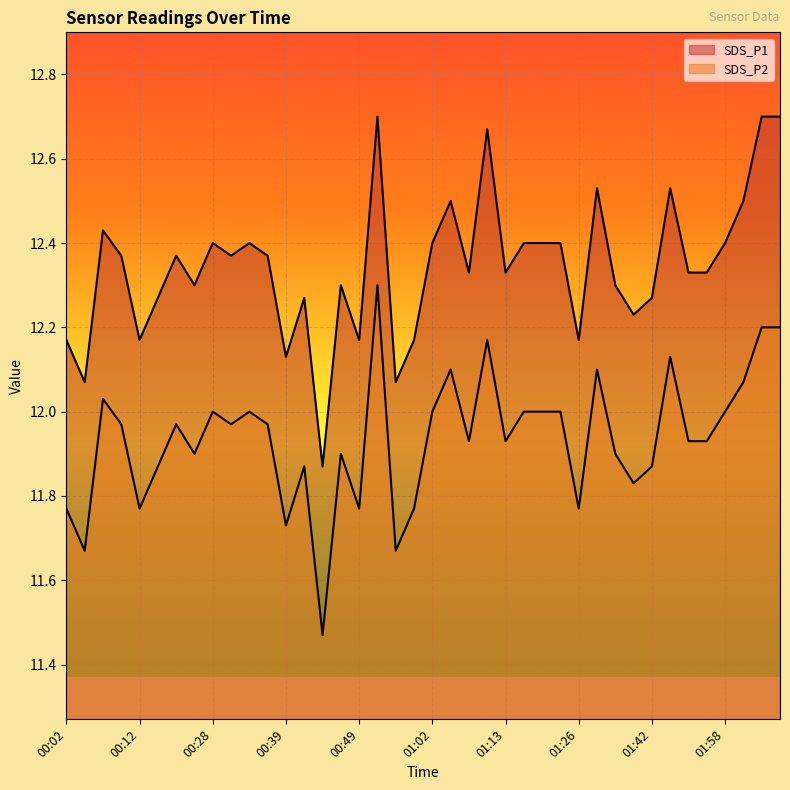

Between 00:39 and 01:58, which is larger?

01:58